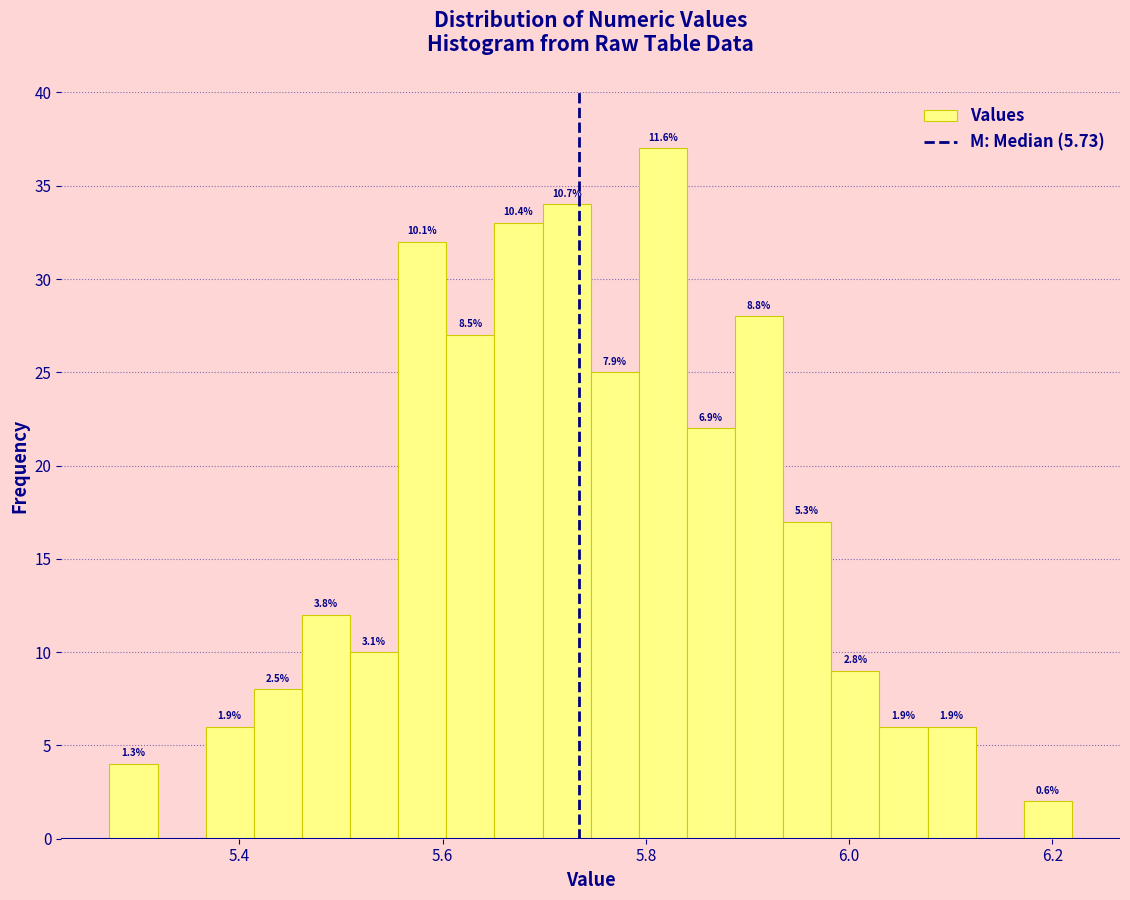

Around what value on the x-axis is the tallest bar? Give the approximate position of its centre, as read against the axis.

5.82